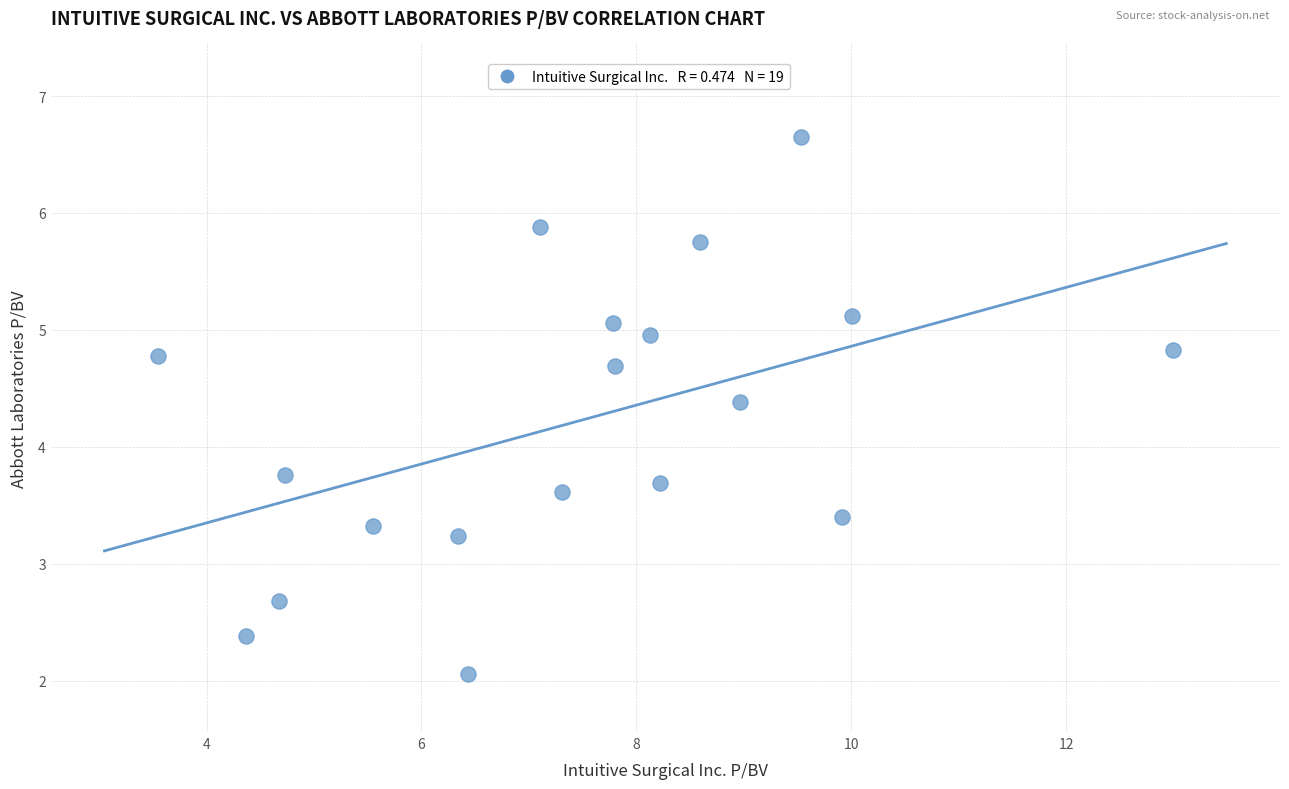

What Y value in the scatter plot is closest to 4?

3.8